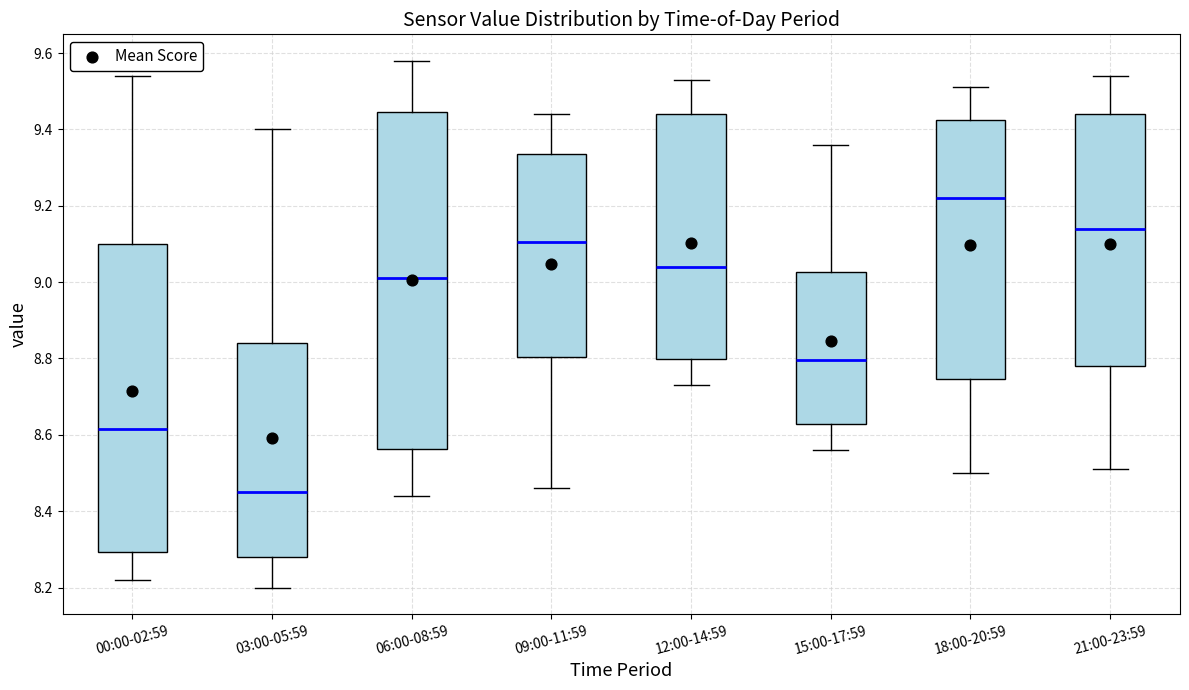

Reading left to right, read every box against the y-axis: the position of its median line, the range the box covers, and the ends of its whiskers. The values are not printed on the chart, so give them approximately, as read against the axis.

00:00-02:59: median 8.62, box 8.30 to 9.10, whiskers 8.22 to 9.54
03:00-05:59: median 8.46, box 8.28 to 8.84, whiskers 8.20 to 9.40
06:00-08:59: median 9.02, box 8.56 to 9.44, whiskers 8.44 to 9.58
09:00-11:59: median 9.10, box 8.80 to 9.34, whiskers 8.46 to 9.44
12:00-14:59: median 9.04, box 8.80 to 9.44, whiskers 8.74 to 9.54
15:00-17:59: median 8.80, box 8.62 to 9.02, whiskers 8.56 to 9.36
18:00-20:59: median 9.22, box 8.74 to 9.42, whiskers 8.50 to 9.52
21:00-23:59: median 9.14, box 8.78 to 9.44, whiskers 8.52 to 9.54